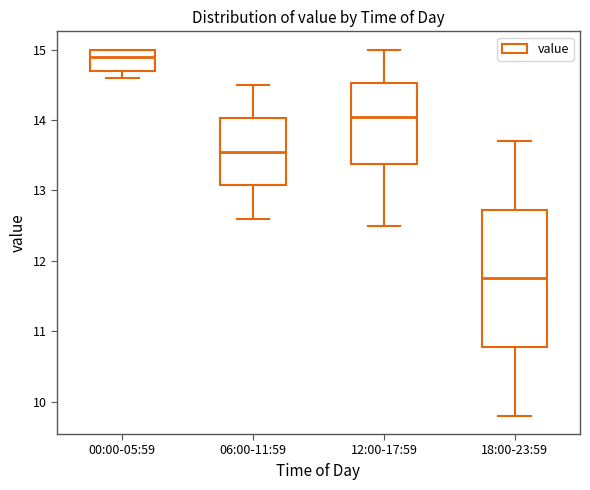

Reading left to right, transcribe this box plot: for each box, give where its median line is, the range the box spans, and where its two whiskers end, as read against the y-axis. The values are not printed on the chart, so give them approximately, as read against the axis.

00:00-05:59: median 14.9, box 14.7 to 15.0, whiskers 14.6 to 15.0
06:00-11:59: median 13.6, box 13.1 to 14.0, whiskers 12.6 to 14.5
12:00-17:59: median 14.1, box 13.4 to 14.5, whiskers 12.5 to 15.0
18:00-23:59: median 11.8, box 10.8 to 12.7, whiskers 9.8 to 13.7